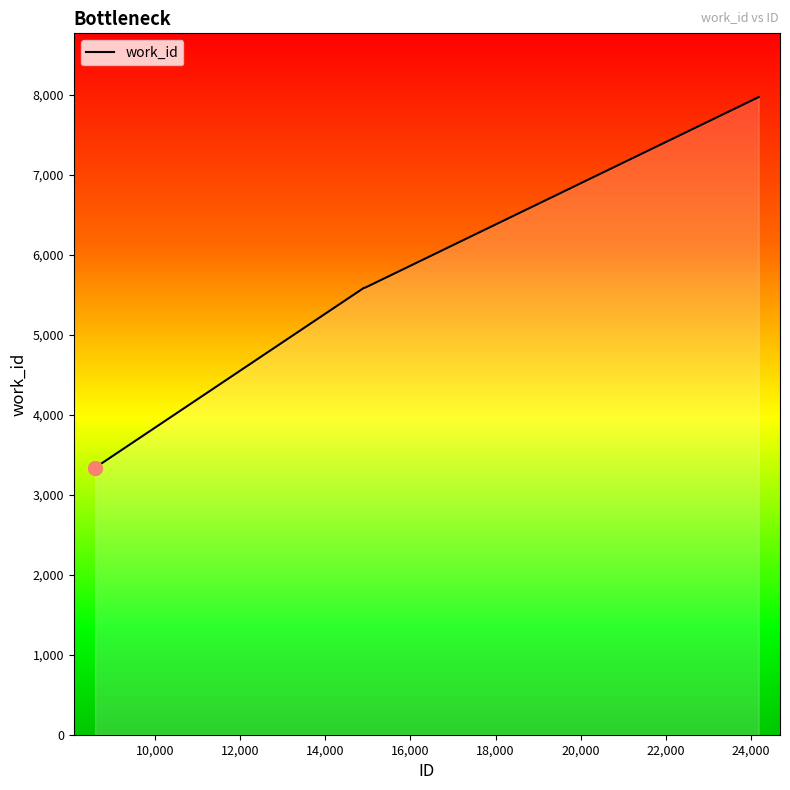

Count the number of data series in this chart.

1